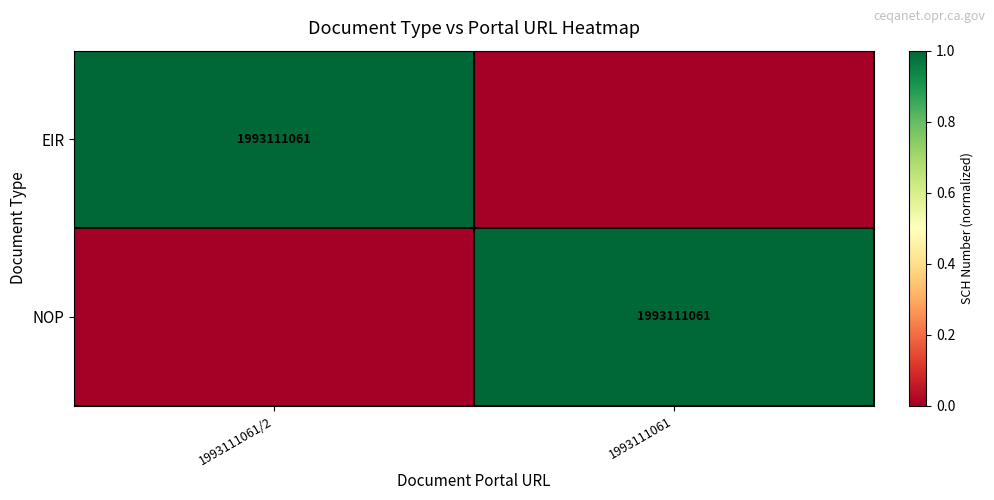

True or false: NOP has a value of 3062973465 at 1993111061.

False